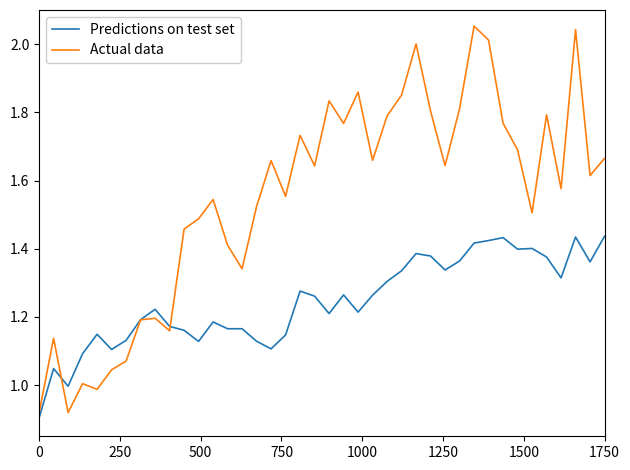

Which series has the widest spread of values?

Actual data